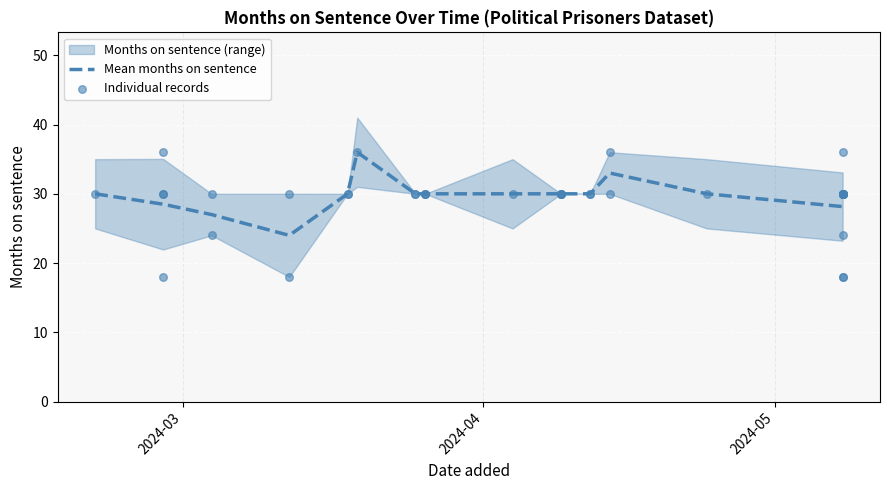

Between 2024-05-08 and 2024-03-12, which is larger?

2024-05-08